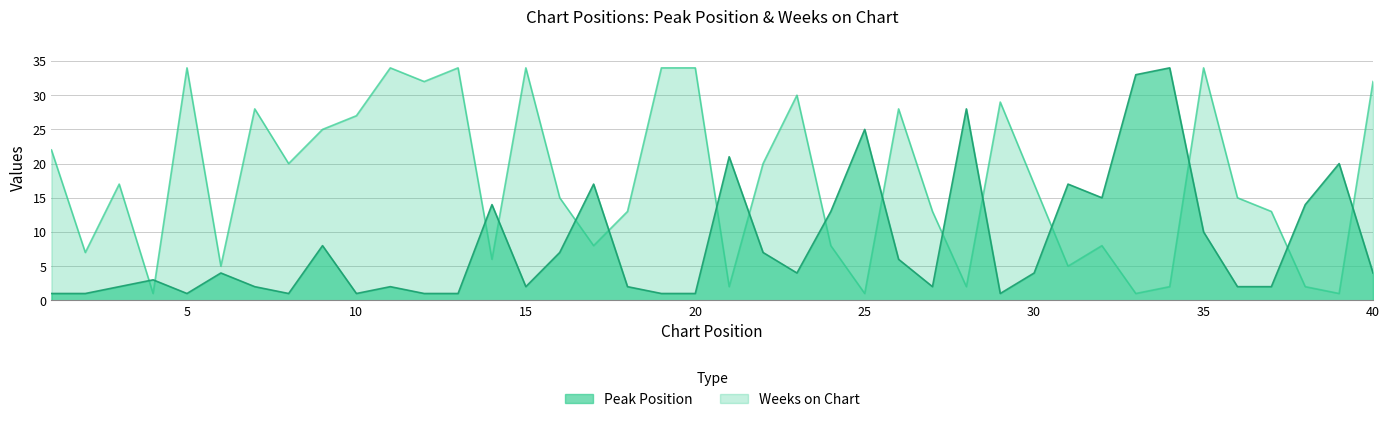

What is the spread (max minus min) of values at 26?

22